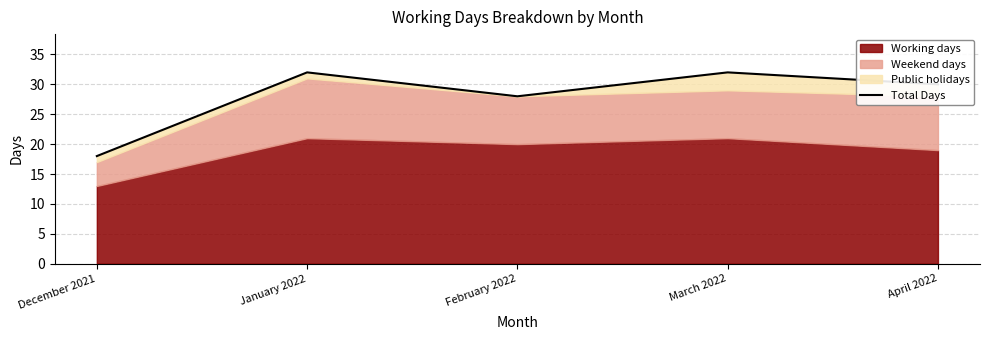

What is the change in value from March 2022 to April 2022?

-2